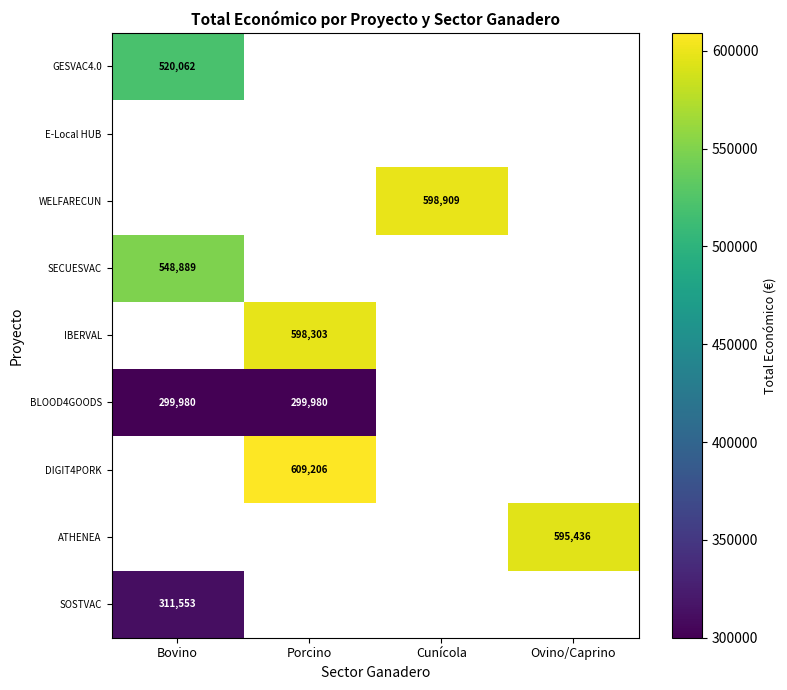

The IBERVAL series shows 598303 at Porcino. True or false?

True